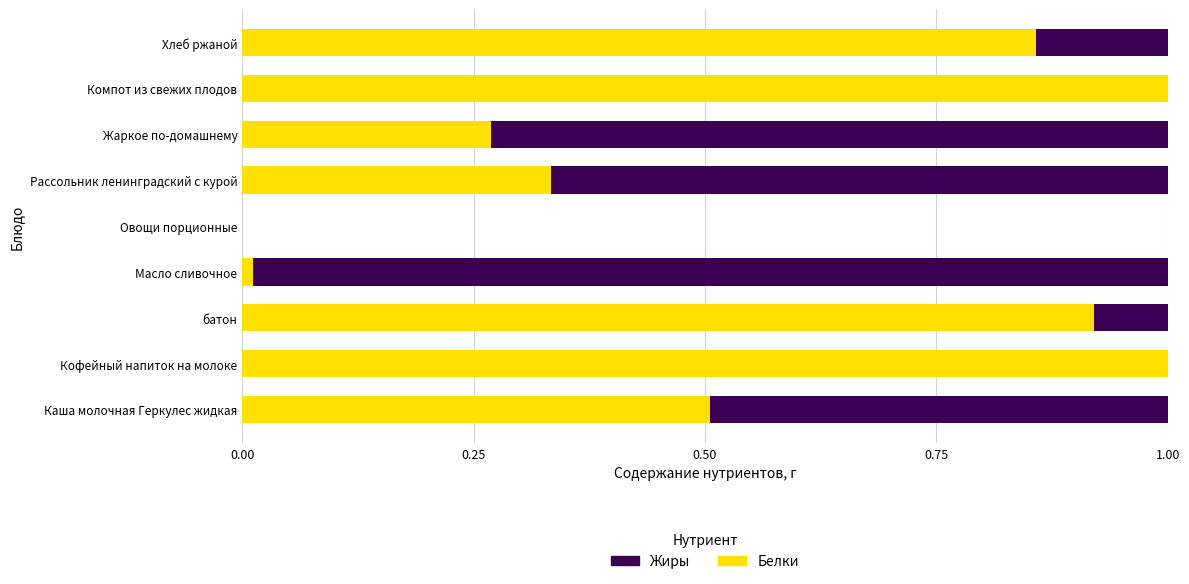

Count the number of categories in the chart.

8